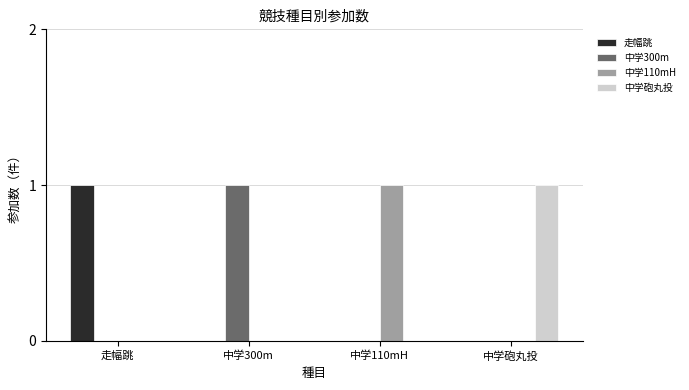

Reading right to left, list all the values displayed in this chart.

走幅跳: 0	0	0	1
中学300m: 0	0	1	0
中学110mH: 0	1	0	0
中学砲丸投: 1	0	0	0